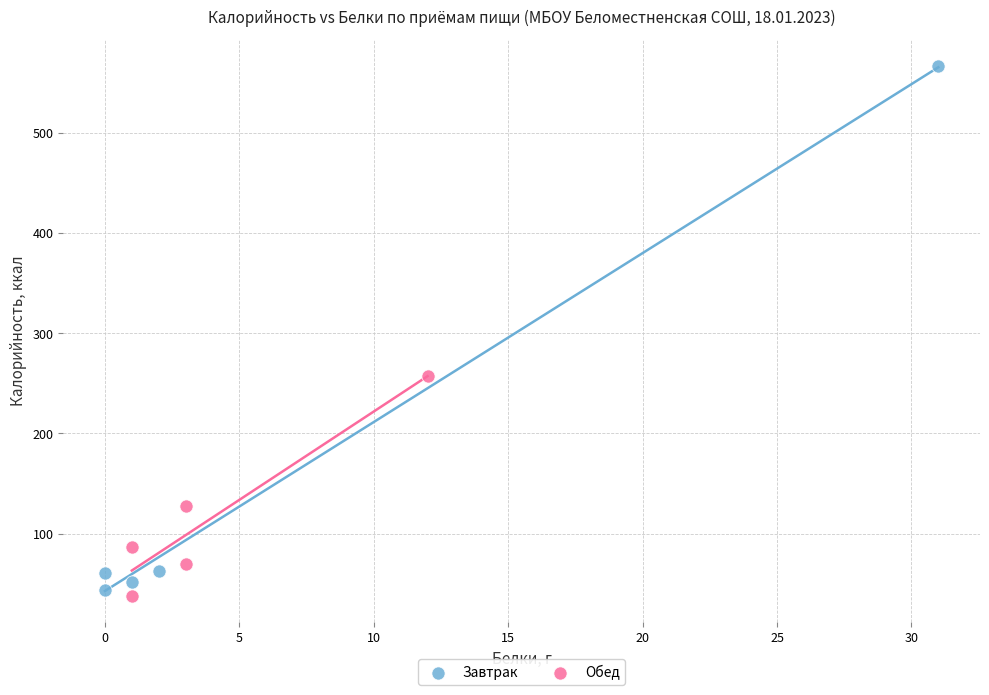

Which series has the largest Y range (max minus min)?

Завтрак